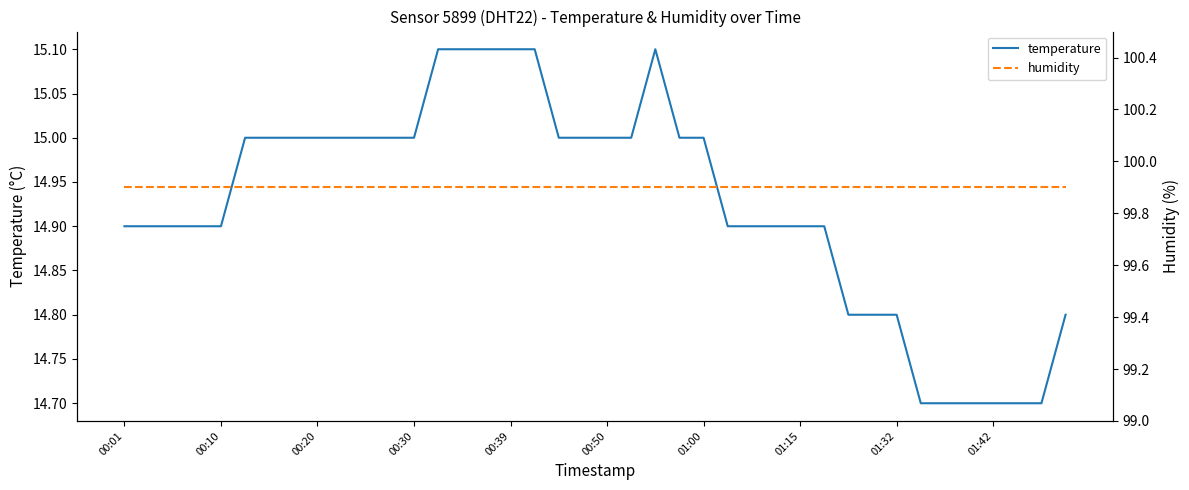

List the series in order of their overall mean, highest first.

humidity, temperature